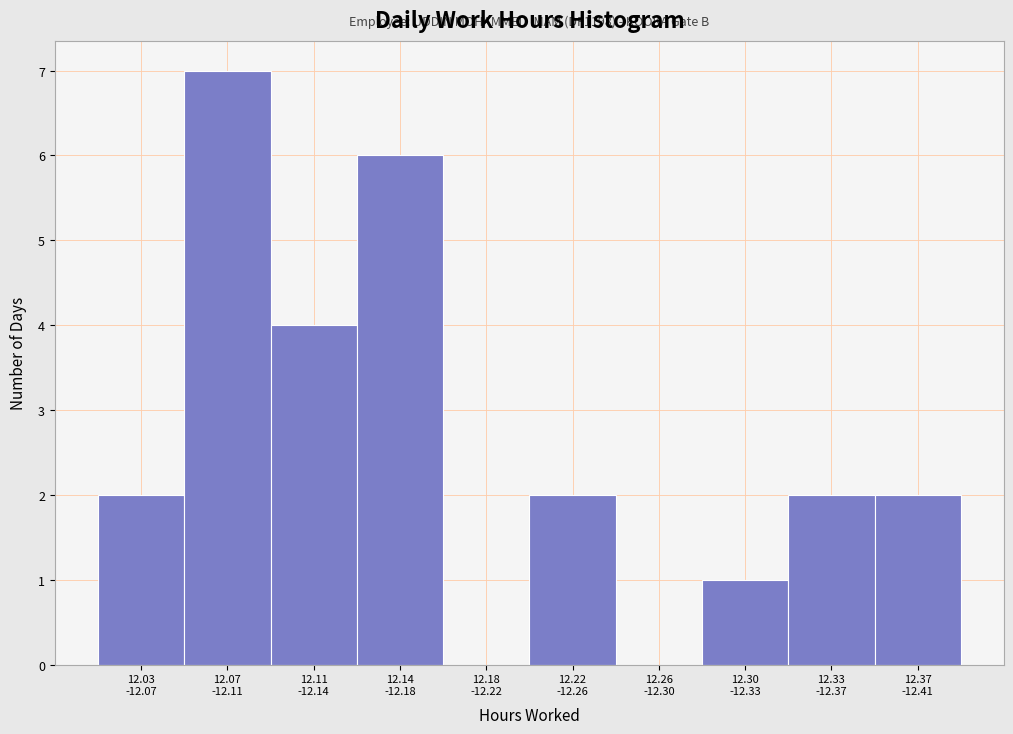

What is the maximum value shown in the chart?

7